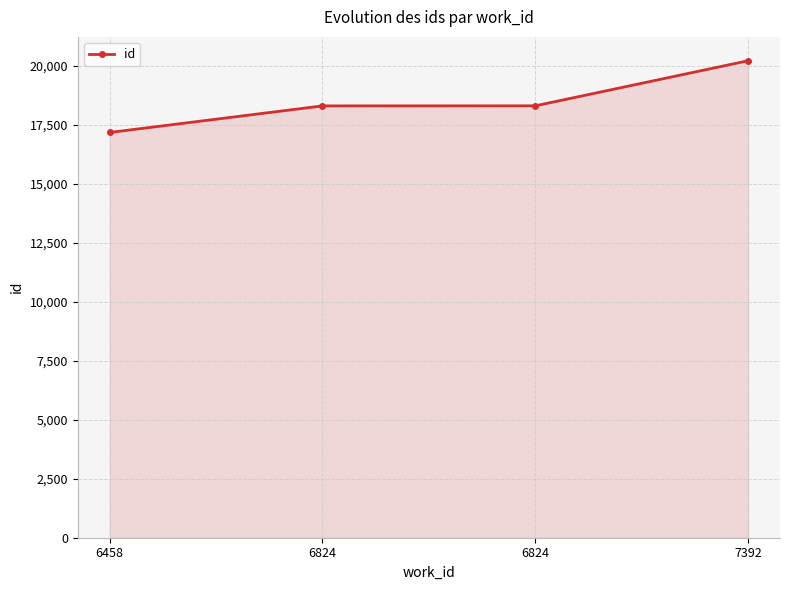

List the labels in order of value, largest first.

7392, 6824, 6824, 6458